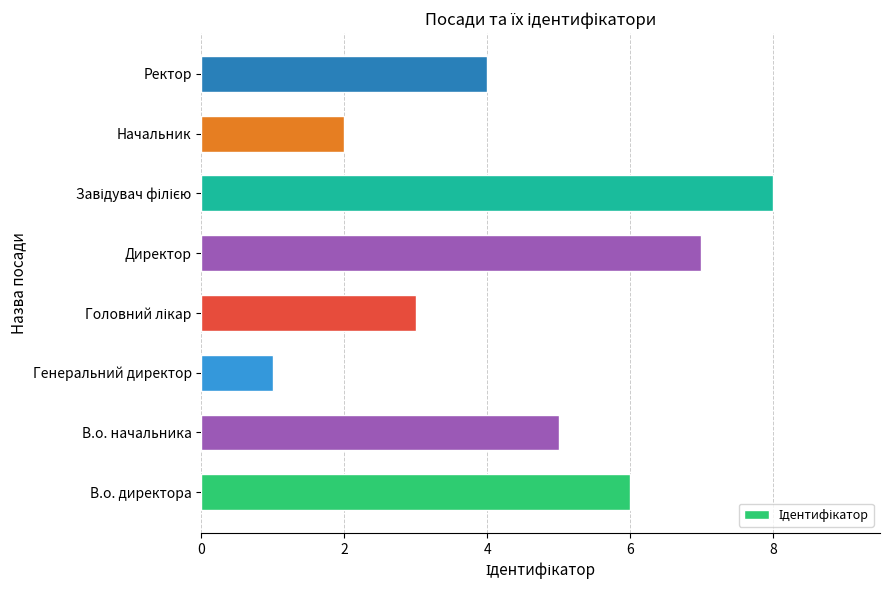

What is the ratio of the value at Директор to the value at В.о. начальника?

1.4